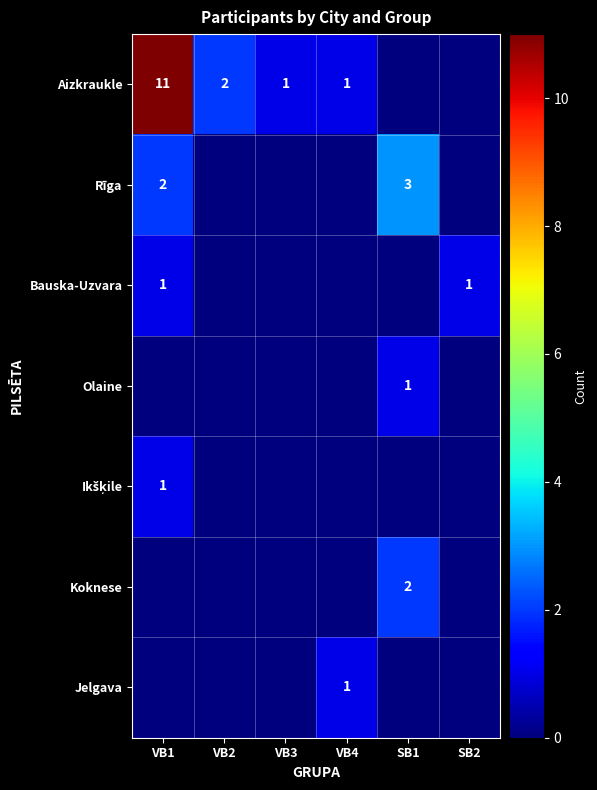

Is it true that Aizkraukle equals 2 at VB2?

True